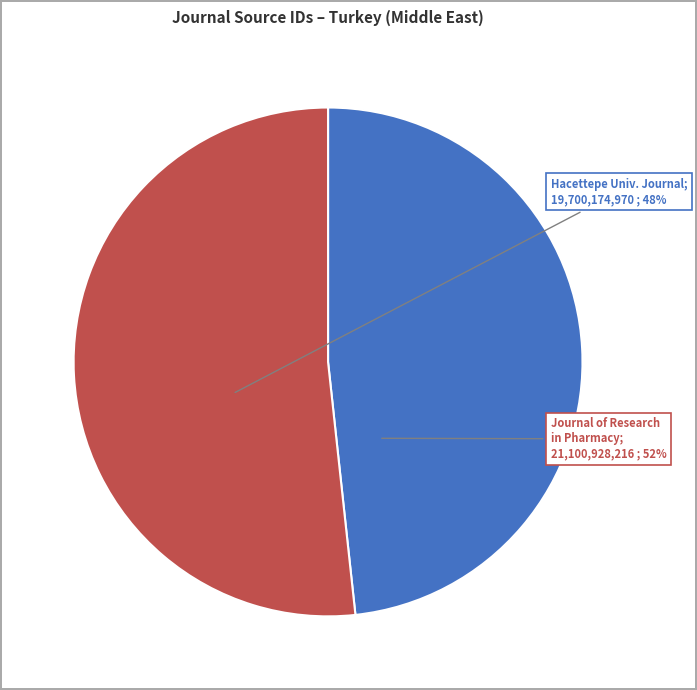

Does any single category account for the majority?

Yes